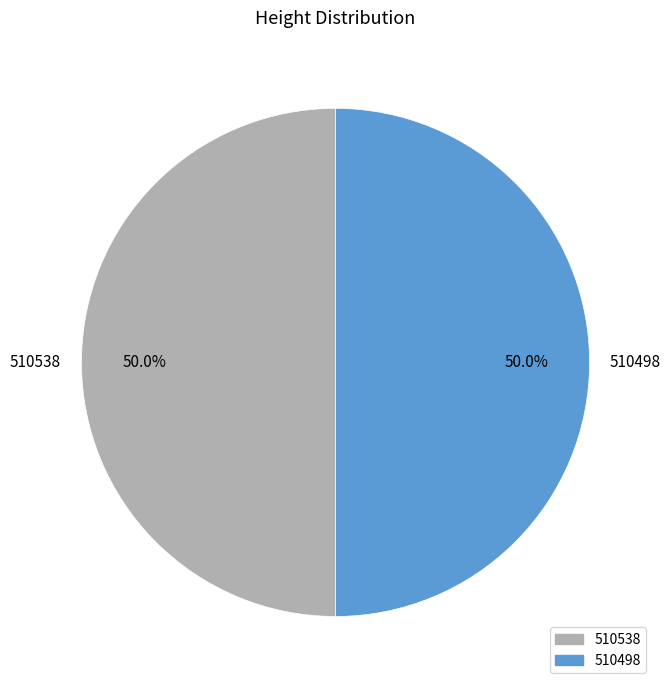

The 510538 slice represents 50% of the pie. True or false?

True